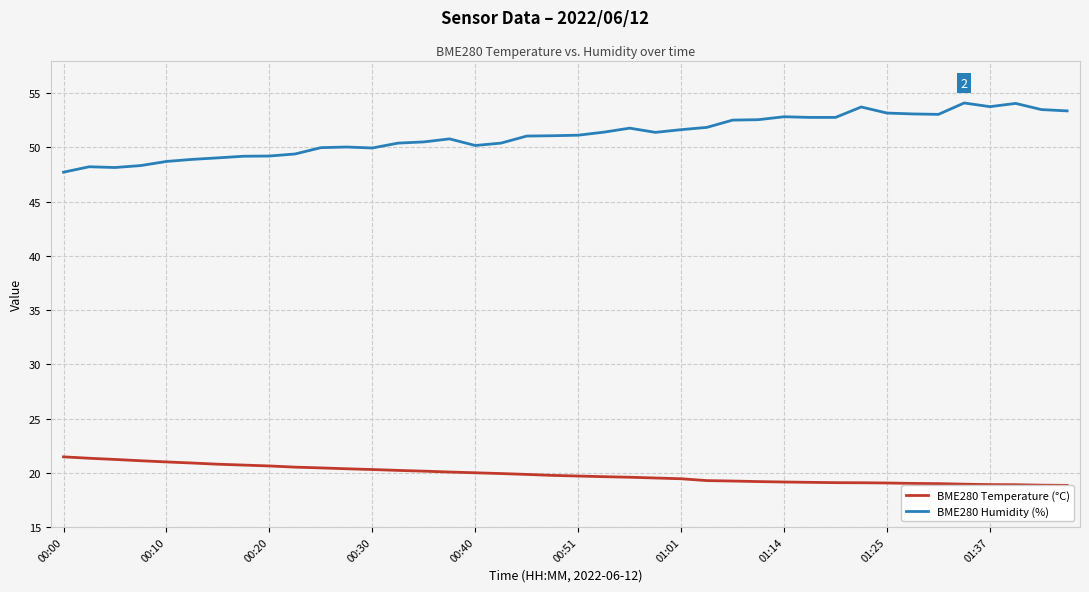

What is the average value of the BME280 Temperature (°C) series?

19.9